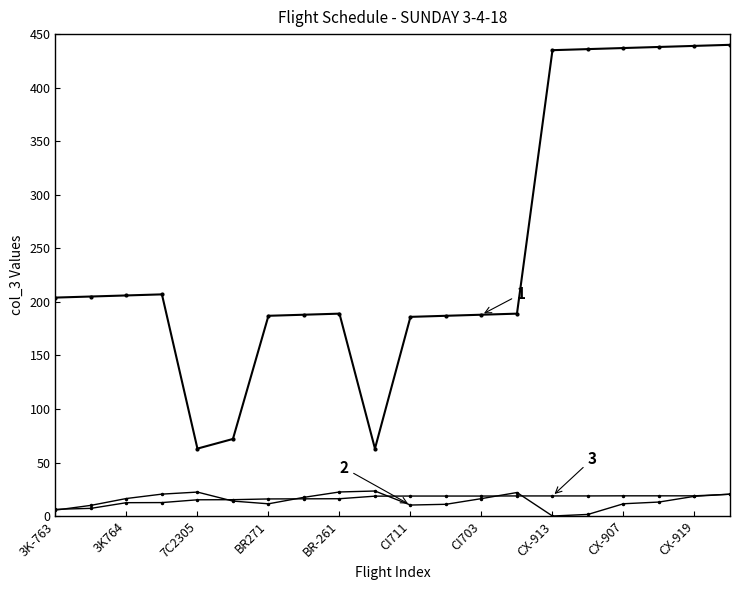

How many lines are shown in the chart?

3